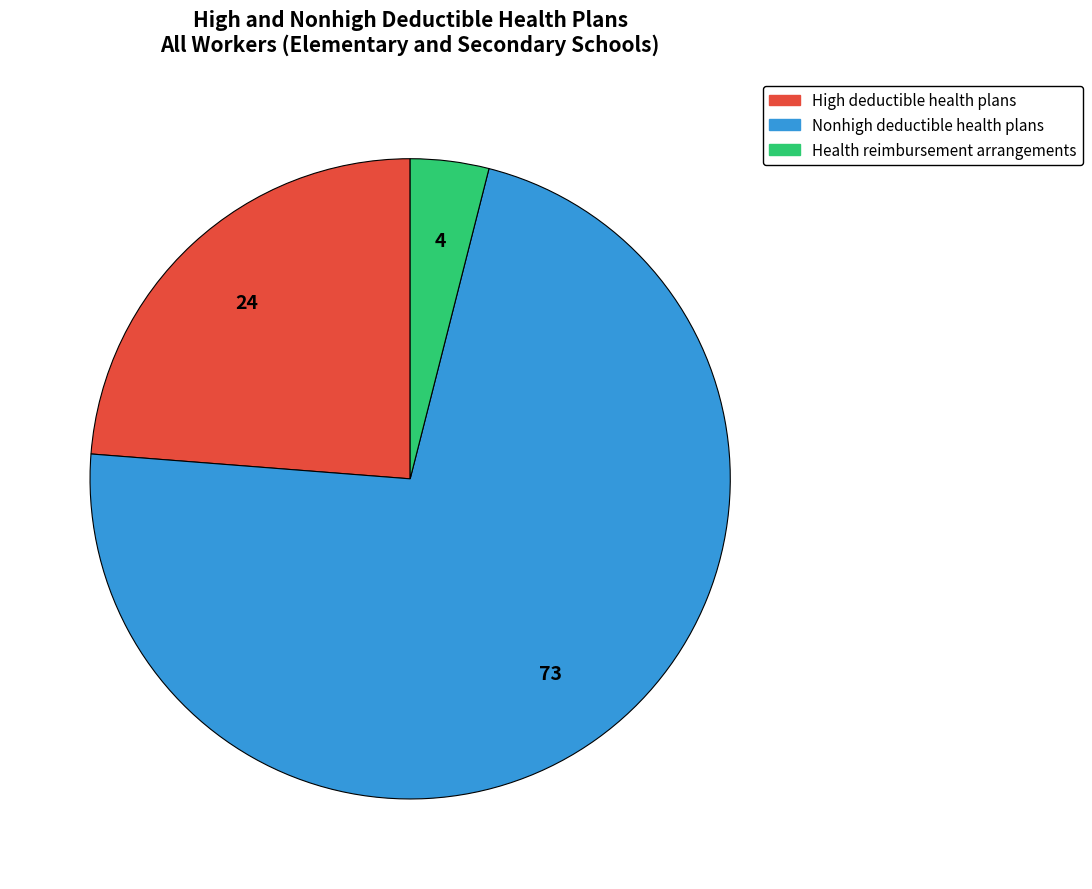

Which slice is the largest?

Nonhigh deductible health plans